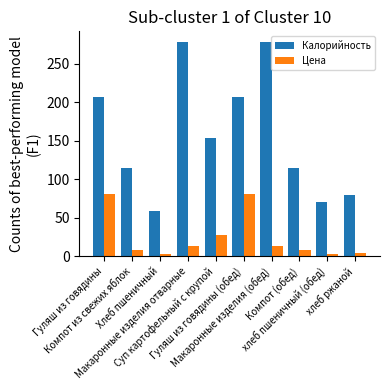

What is the label of the 2nd bar from the right?

хлеб пшеничный (обед)